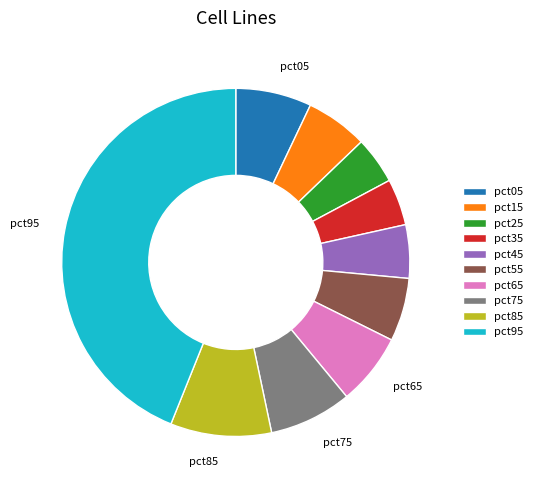

Is the sum of pct15 and pct75 greater than half?

No